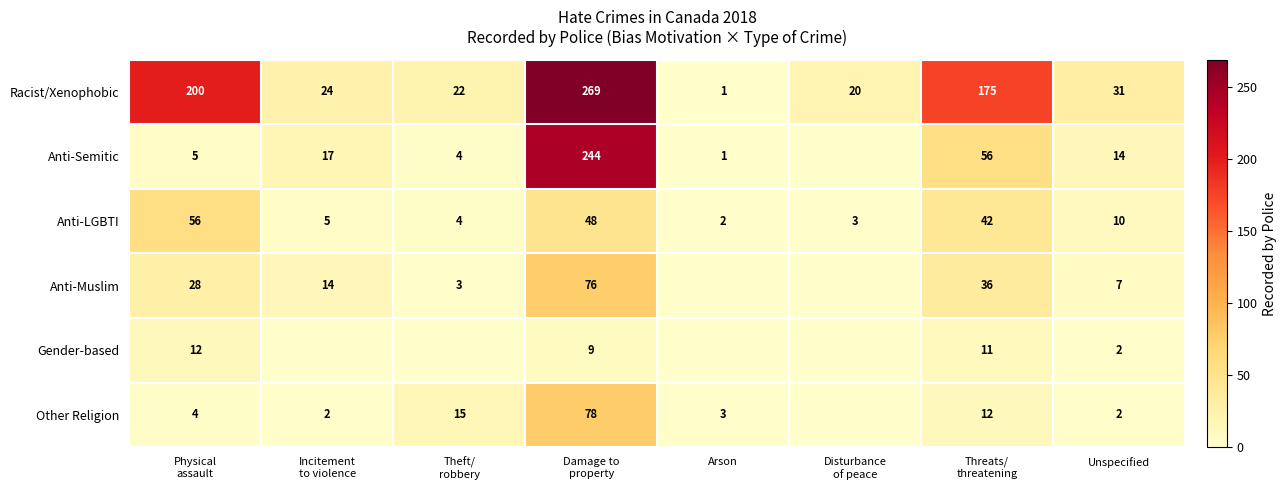

What is the average value of the Racist/Xenophobic series?

93